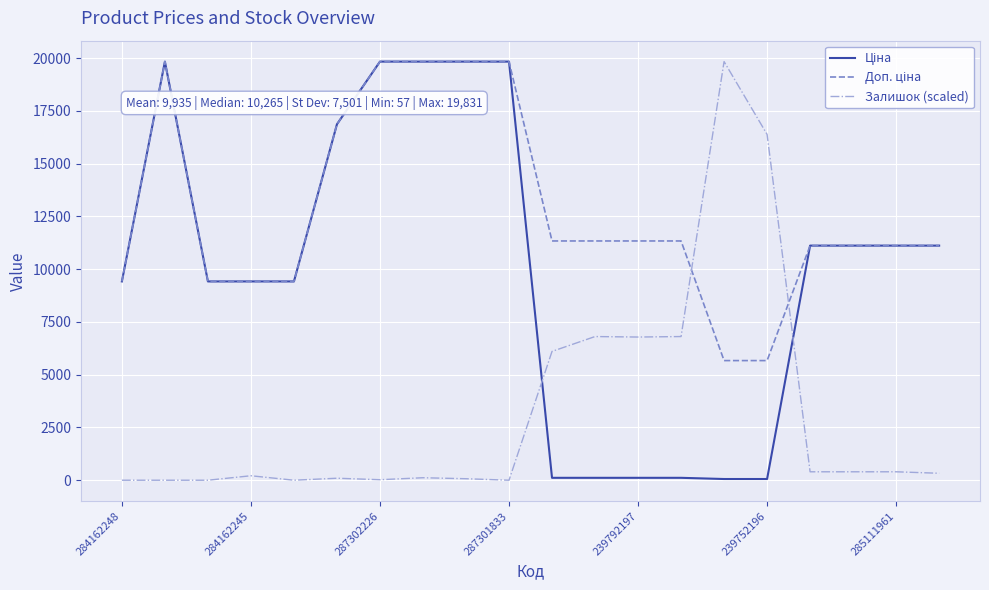

What is the label of the 12th point from the right?

8